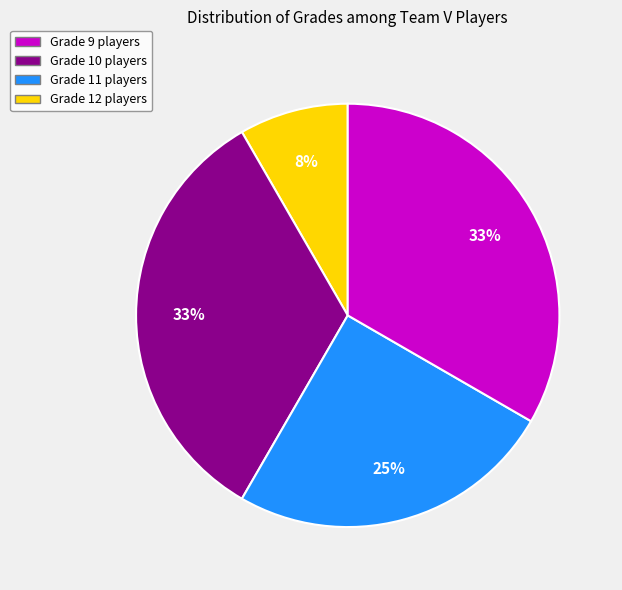

Between Grade 9 and Grade 12, which is larger?

Grade 12